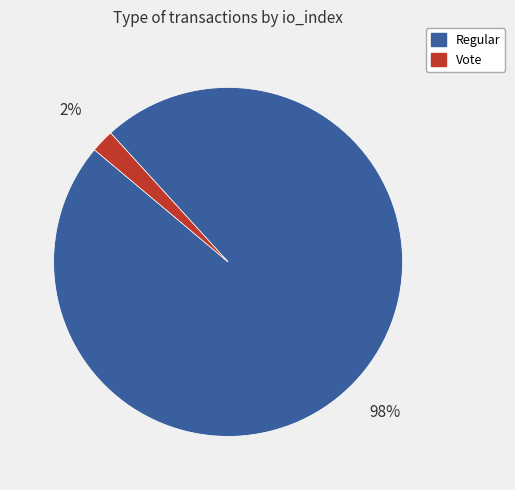

To the nearest percent, what is the average slice percentage?

50%